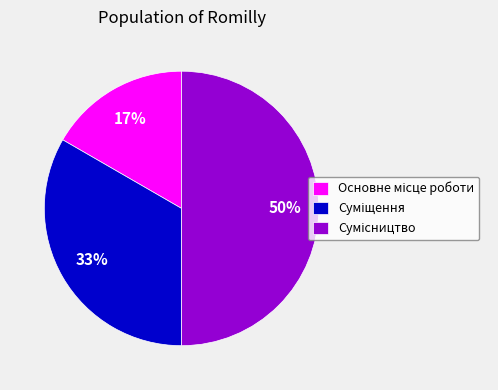

To the nearest percent, what is the average slice percentage?

33%